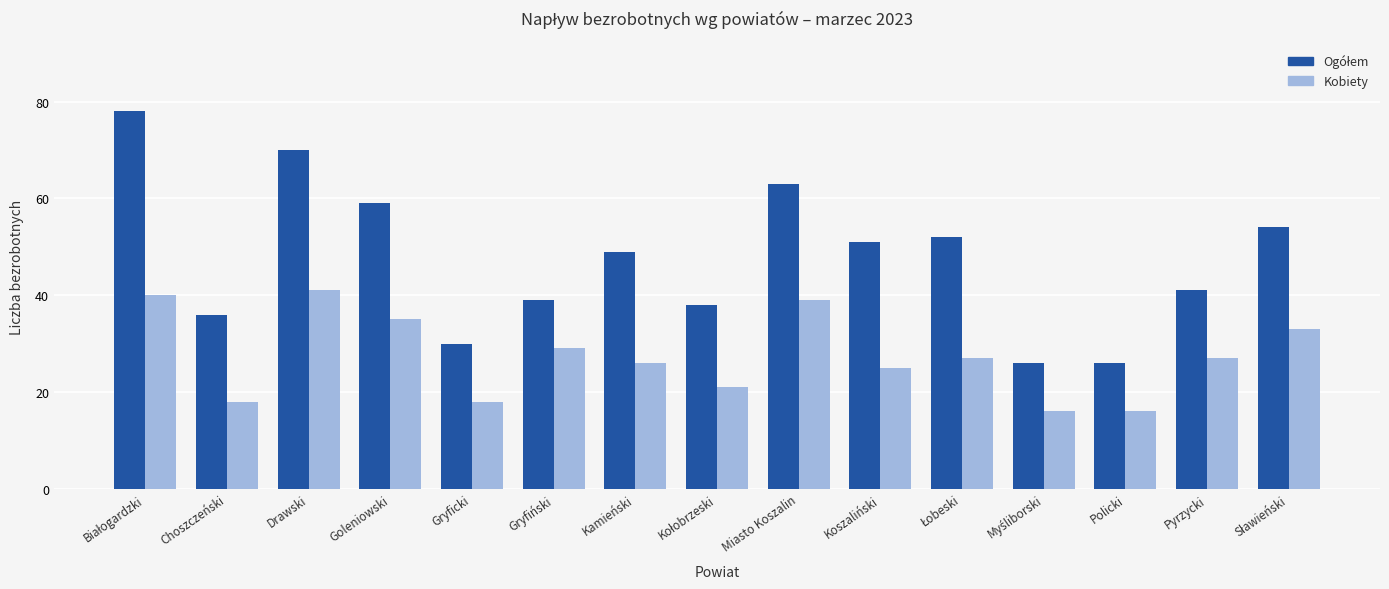

How many data points in Kobiety are less than 27?

7